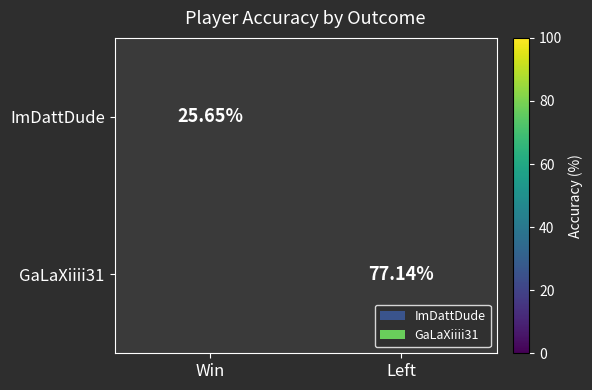

The value of ImDattDude at Win is 38.6. True or false?

False